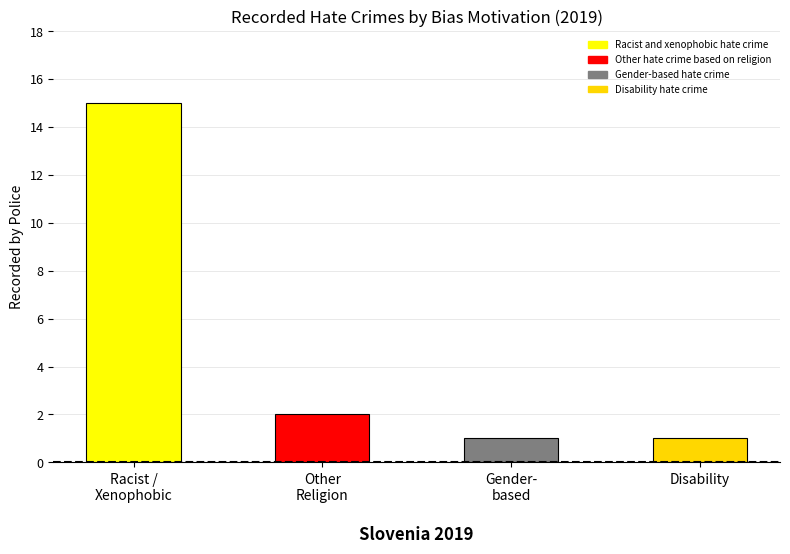

What is the maximum value shown in the chart?

15